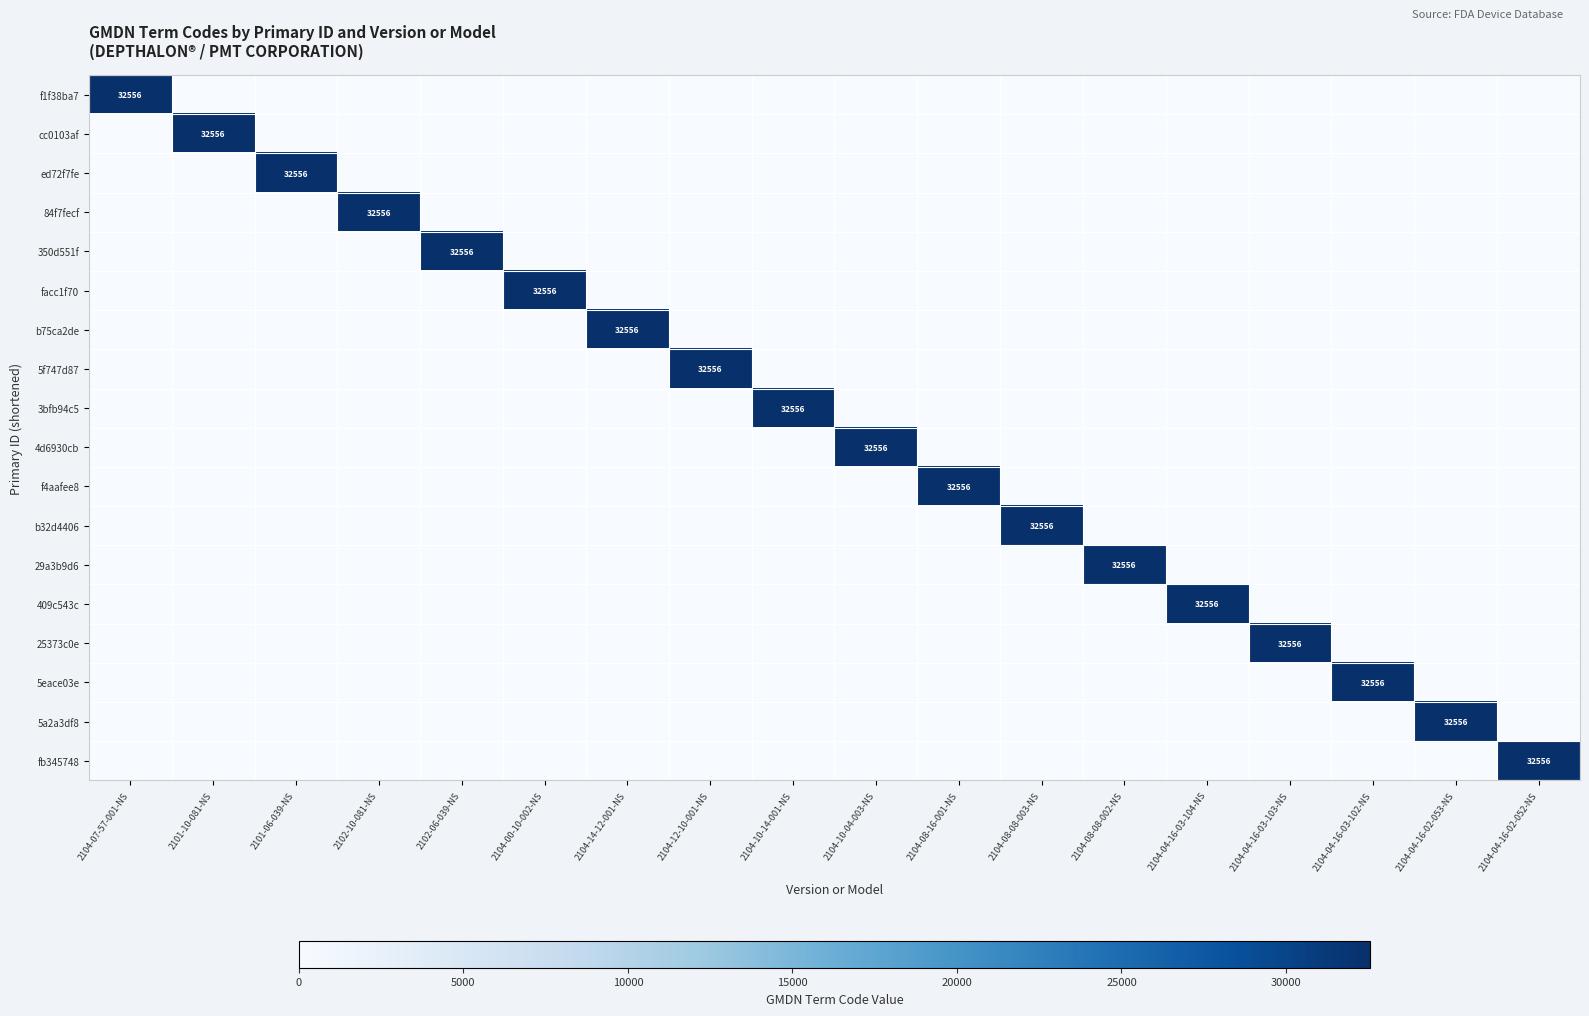

Rank the series at 2104-10-14-001-NS from lowest to highest value.

f1f38ba7, cc0103af, ed72f7fe, 84f7fecf, 350d551f, facc1f70, b75ca2de, 5f747d87, 4d6930cb, f4aafee8, b32d4406, 29a3b9d6, 409c543c, 25373c0e, 5eace03e, 5a2a3df8, fb345748, 3bfb94c5